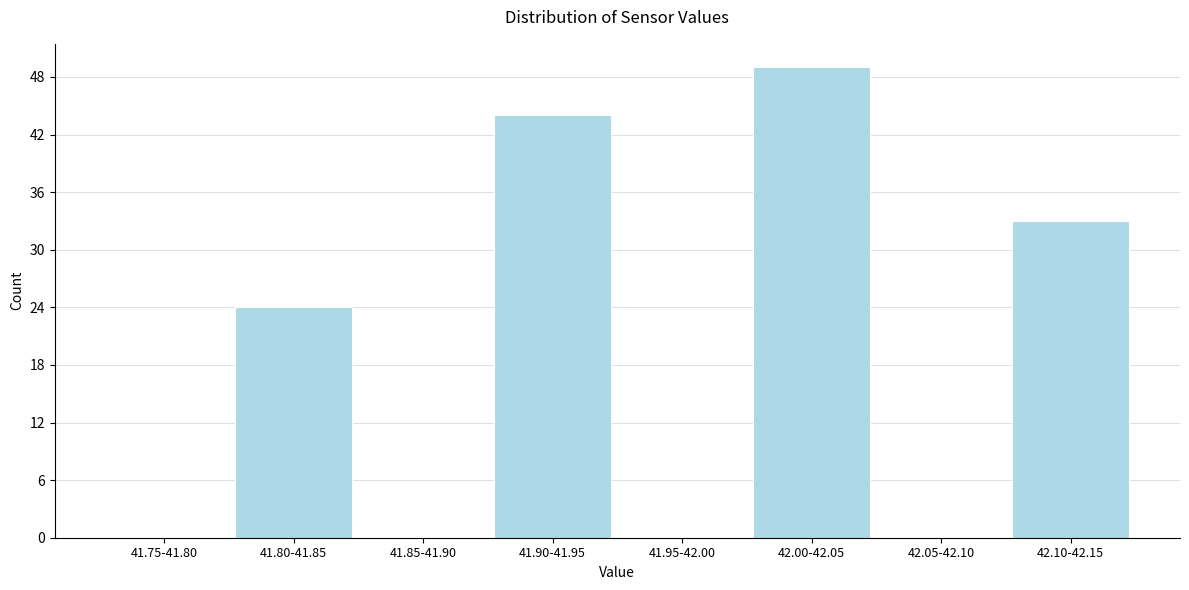

Reading left to right, list all the values displayed in this chart.

41.75-41.80=0	41.80-41.85=24	41.85-41.90=0	41.90-41.95=44	41.95-42.00=0	42.00-42.05=49	42.05-42.10=0	42.10-42.15=33